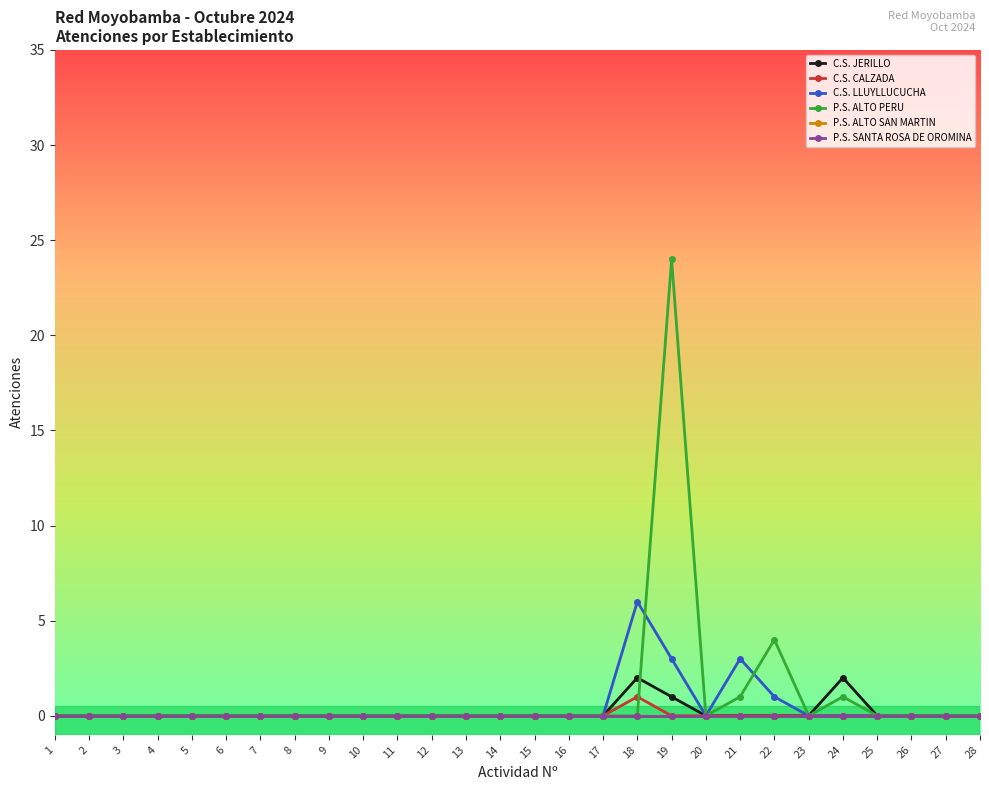

Does the chart have visible grid lines?

No